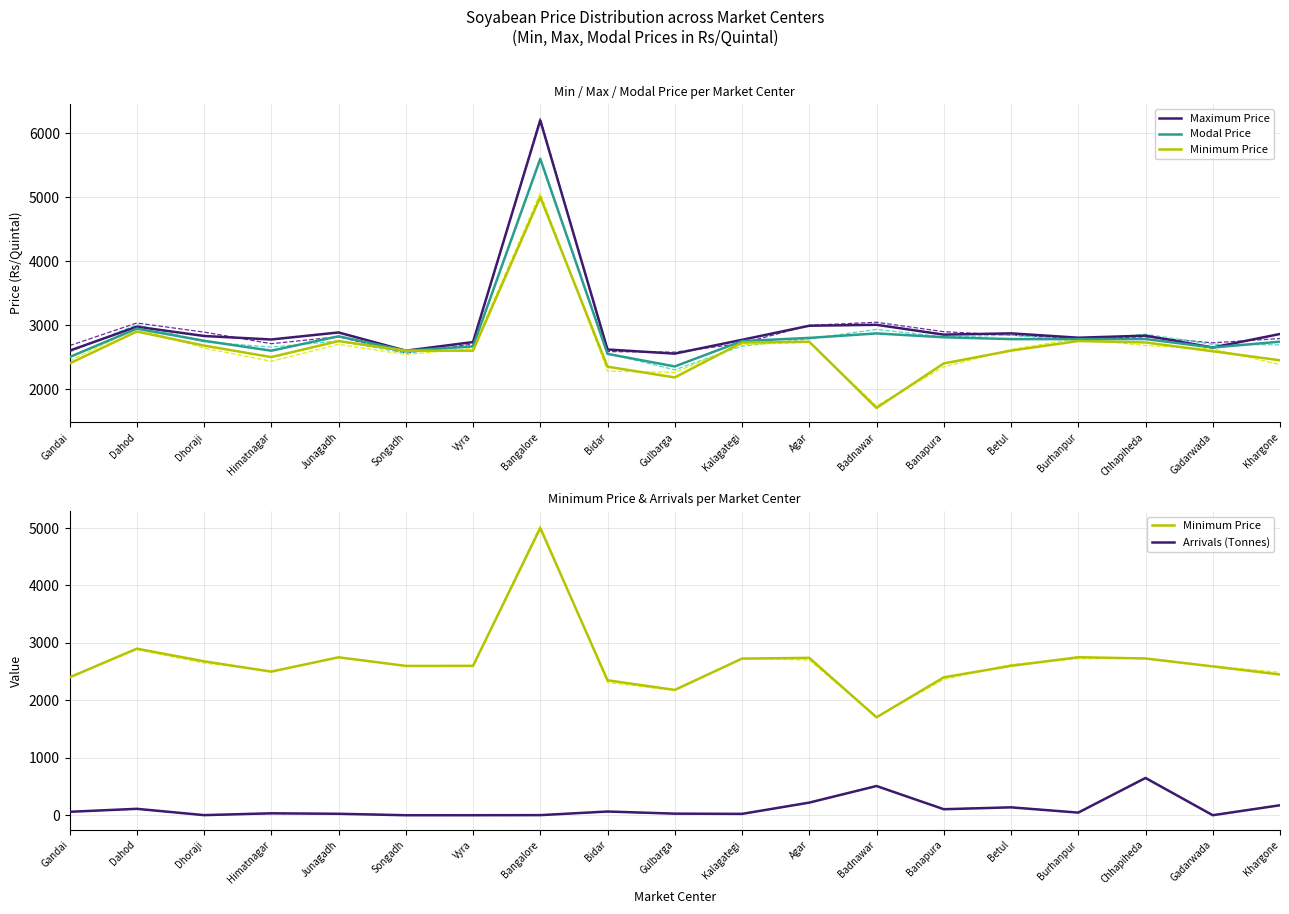

Is it true that Arrivals (Tonnes) equals 2.0 at Dhoraji?

True